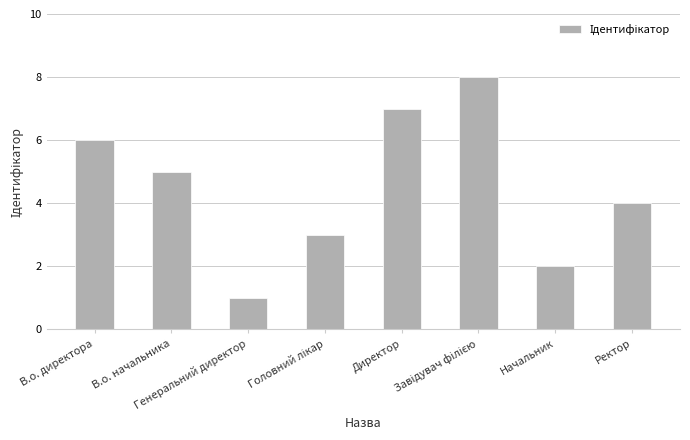

What is the greatest value displayed?

8